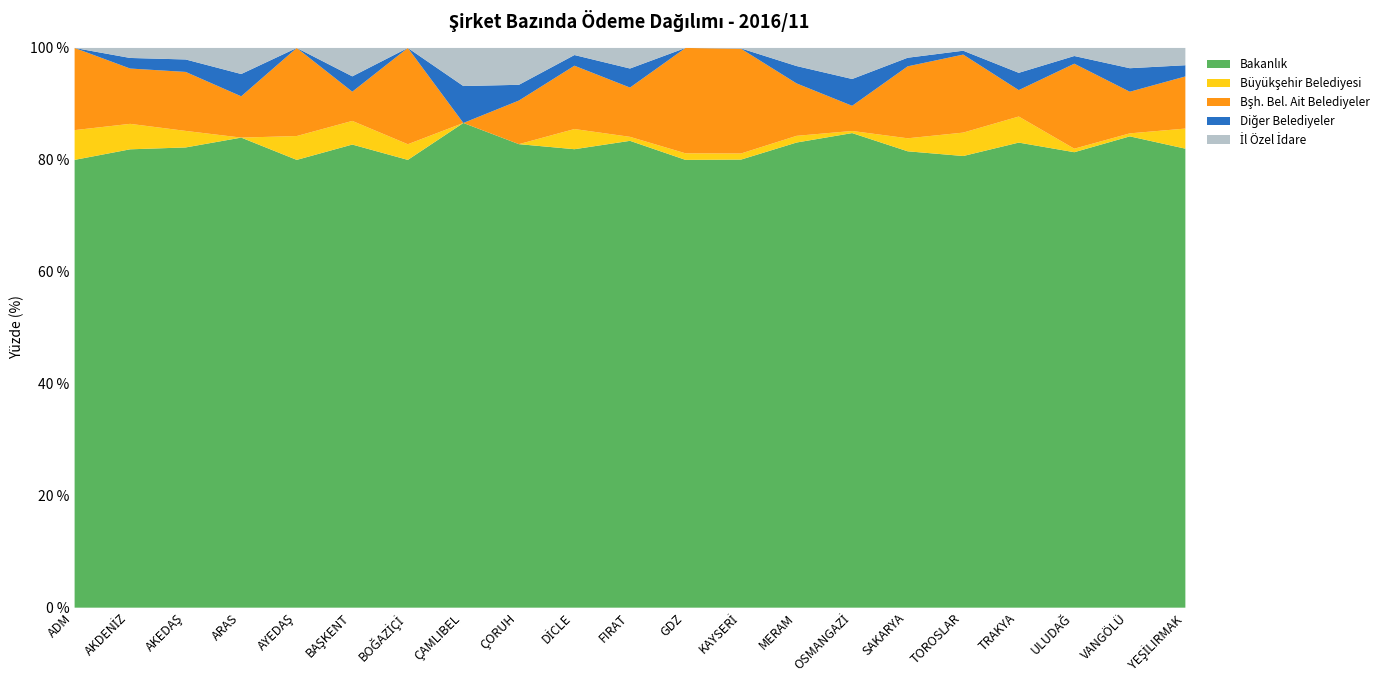

Reading left to right, extract all data points from this chart.

Bakanlık: 4947524.2	4548554.0	1826397.6	3261491.1	4174170.5	8988024.9	6477142.4	2296674.1	4850146.8	2524230.4	2516777.9	5721724.2	2426031.6	6144984.8	4809140.6	4619610.1	7198658.4	2503777.1	7466252.1	2116946.4	6801492.8
Büyükşehir Belediyesi: 328889.5	252730.4	65592.8	0.0	222404.8	458805.2	226354.4	0.0	0.0	111123.4	21525.5	83895.9	33005.1	88332.5	21549.6	131785.4	373166.1	140331.9	57573.7	13536.7	297928.2
Bşh. Bel. Ait Belediyeler: 907962.2	548975.6	234086.0	286613.8	821123.8	567222.4	1392931.2	0.0	456276.7	348667.4	265661.0	1346499.9	567092.4	692512.6	255004.0	728325.4	1243408.1	142201.0	1393391.2	186966.8	772415.8
Diğer Belediyeler: 0.0	104911.7	49407.2	154576.0	0.0	297626.4	0.0	174958.0	164684.6	58762.8	102722.4	0.0	1648.9	229410.8	271594.2	86918.6	61731.9	93099.6	125955.6	105627.2	166174.1
İl Özel İdare: 0.0	99381.2	45738.9	180929.7	0.0	551250.2	0.0	180513.1	385683.4	39020.3	110855.1	0.0	2688.5	239179.0	314644.6	99191.2	44138.4	133920.0	132198.2	91047.0	256090.6